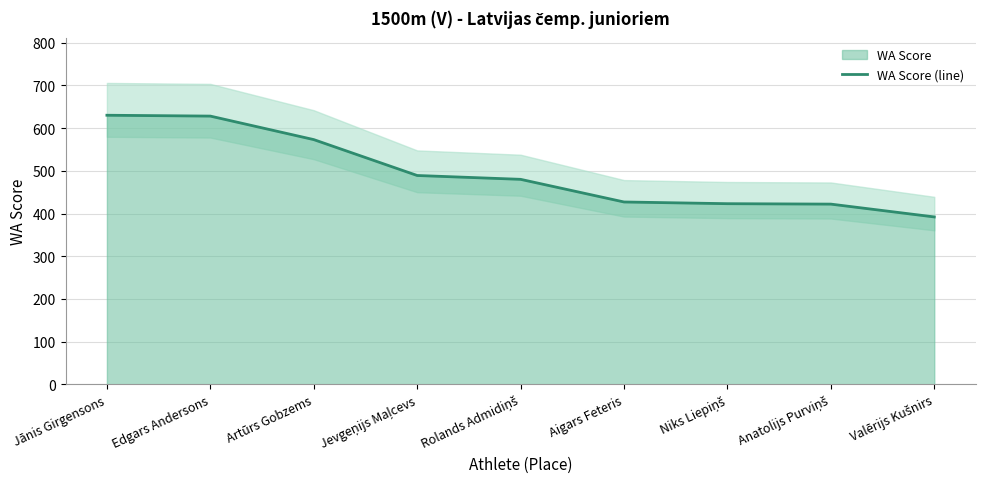

Rank the categories by value from lowest to highest.

Valērijs Kušnirs, Anatolijs Purviņš, Niks Liepiņš, Aigars Feteris, Rolands Admidiņš, Jevgeņijs Maļcevs, Artūrs Gobzems, Edgars Andersons, Jānis Girgensons